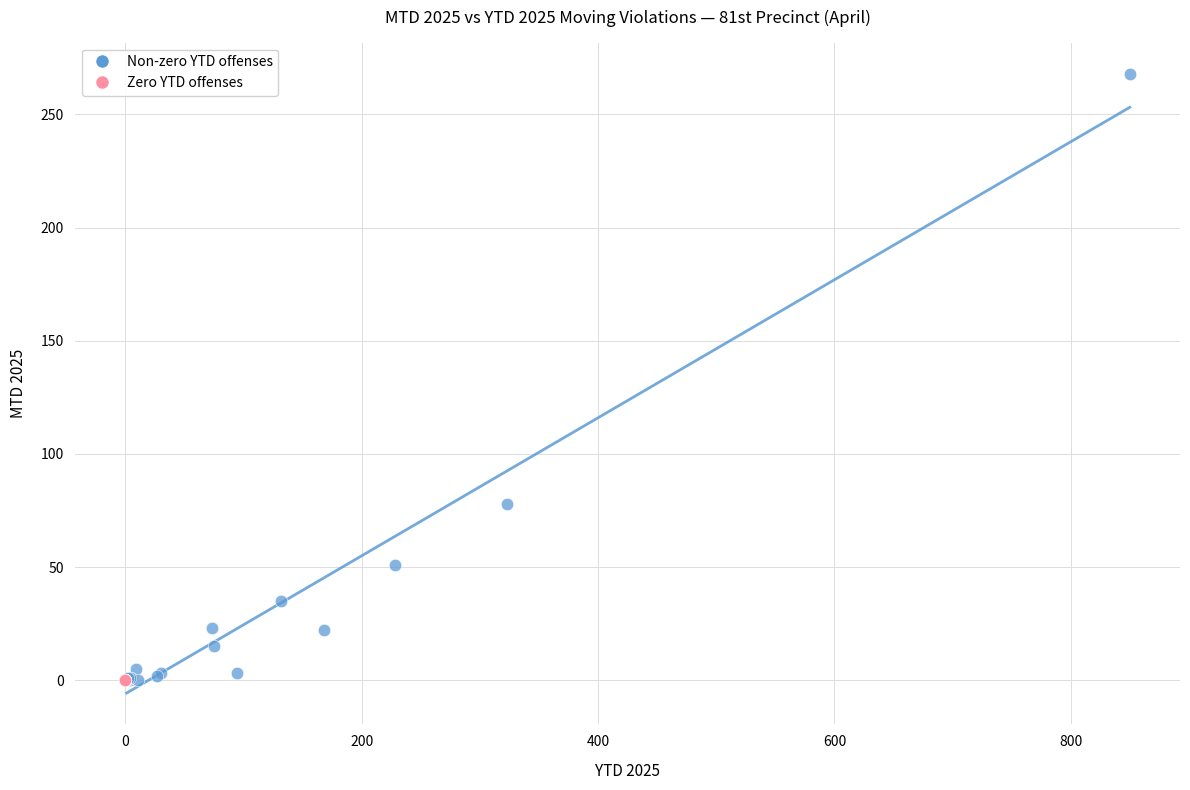

Which series contains the highest Y value?

Non-zero YTD offenses